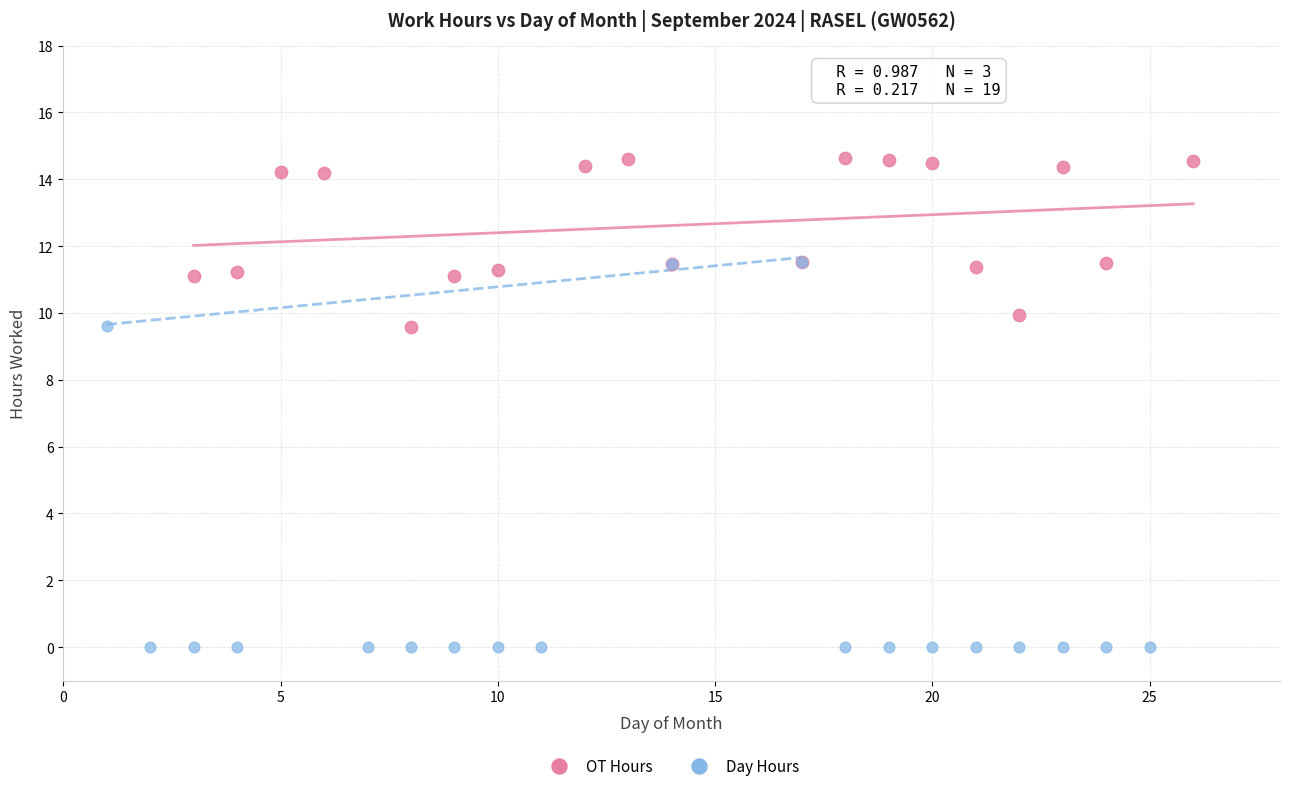

Which series reaches the maximum Y coordinate?

OT Hours